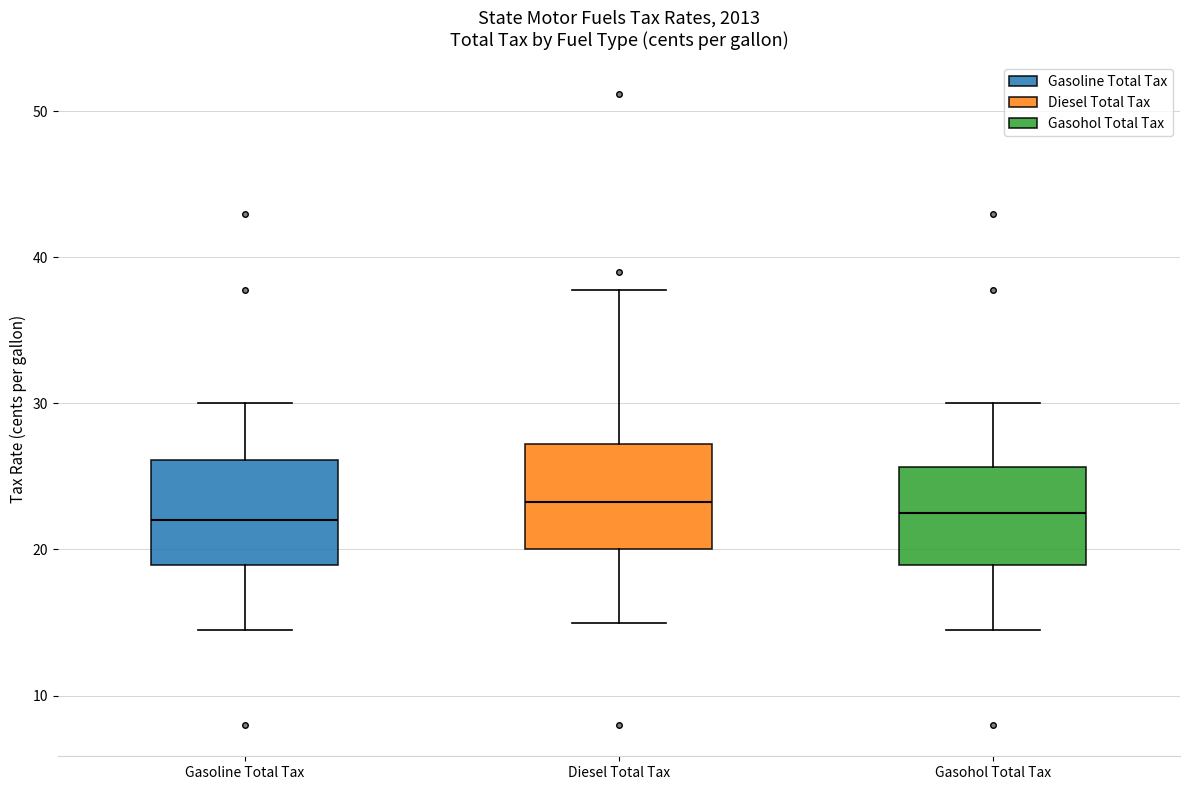

Where does the upper whisker of the box for Gasohol Total Tax end on the y-axis? The values are not printed on the chart, so give them approximately, as read against the axis.

30